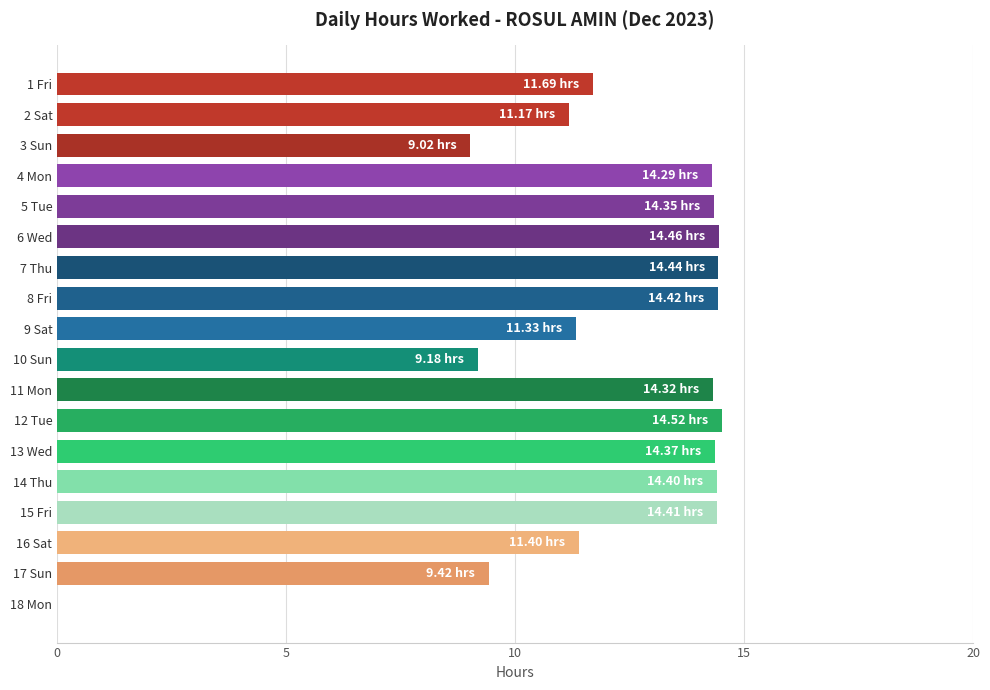

What is the ratio of the value at 8 Fri to the value at 6 Wed?

1.0